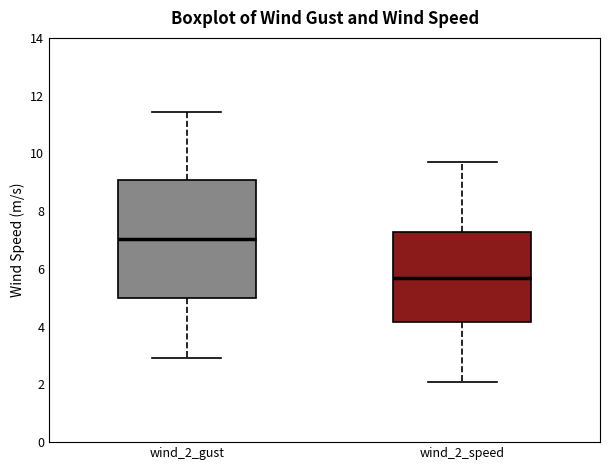

Which box's median line is the highest?

wind_2_gust